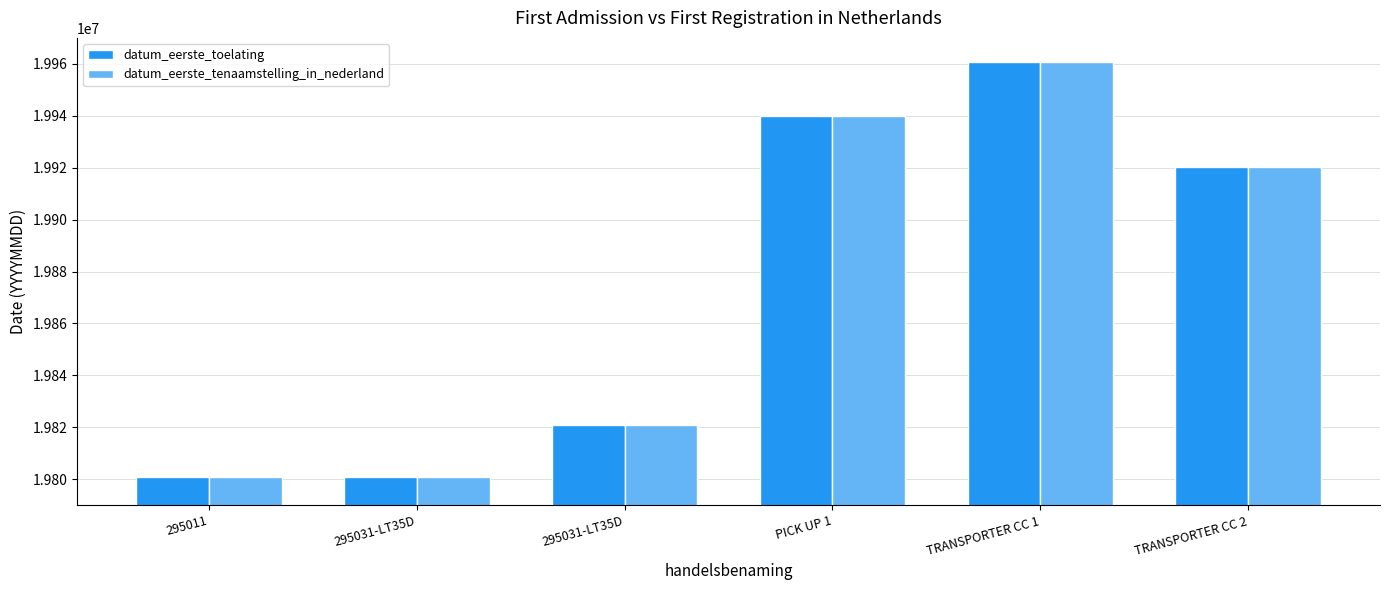

At how many categories does at least one series exceed 19804165?

4